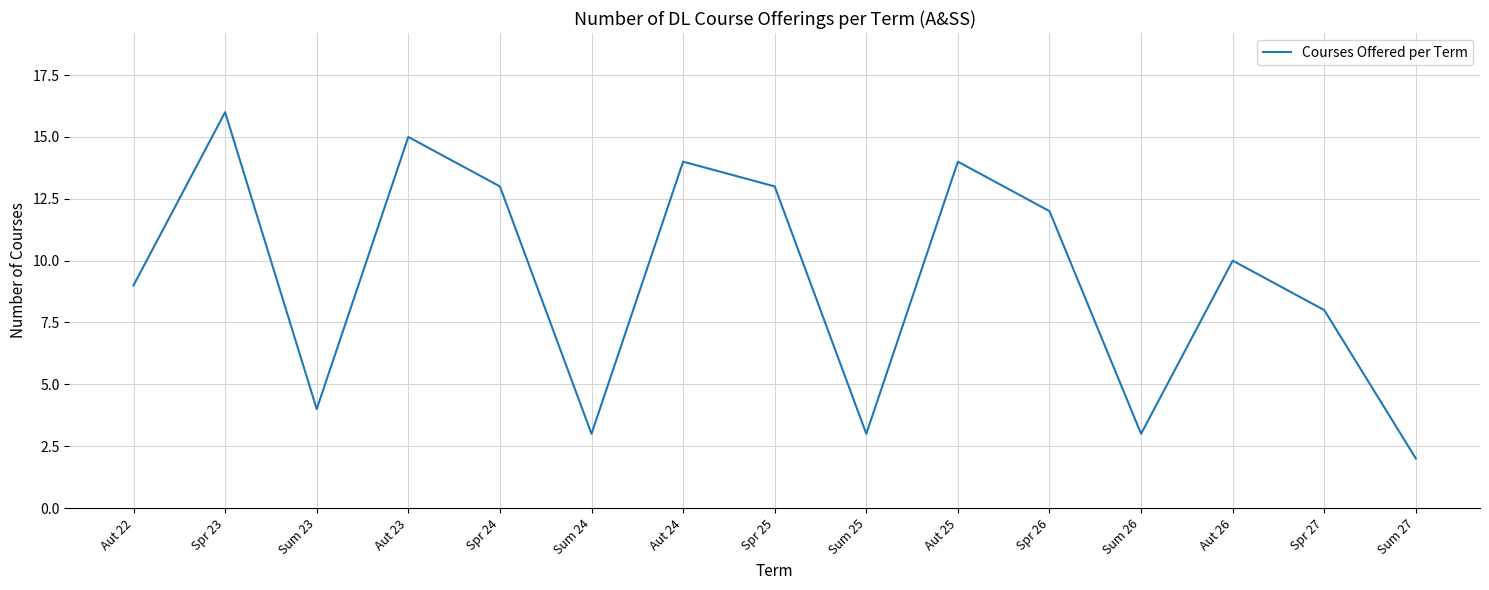

What is the sum of the values at Aut 22 and Sum 27?

11